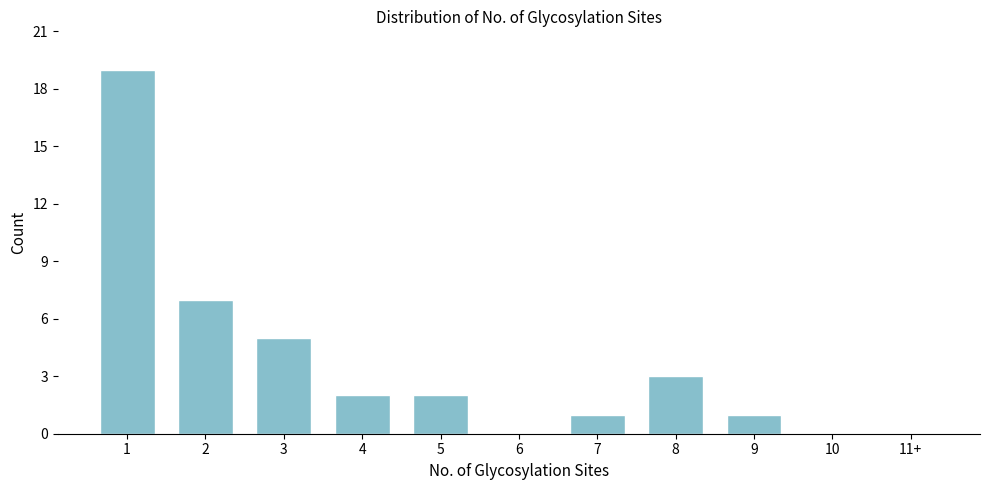

Reading right to left, extract all data points from this chart.

11+=0	10=0	9=1	8=3	7=1	6=0	5=2	4=2	3=5	2=7	1=19